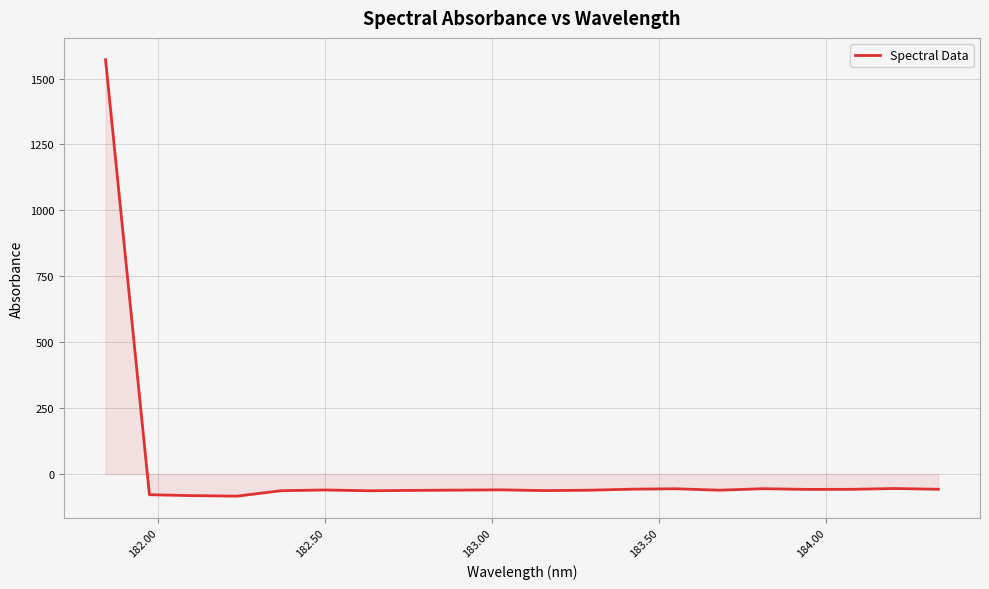

What is the smallest value displayed?

-84.3